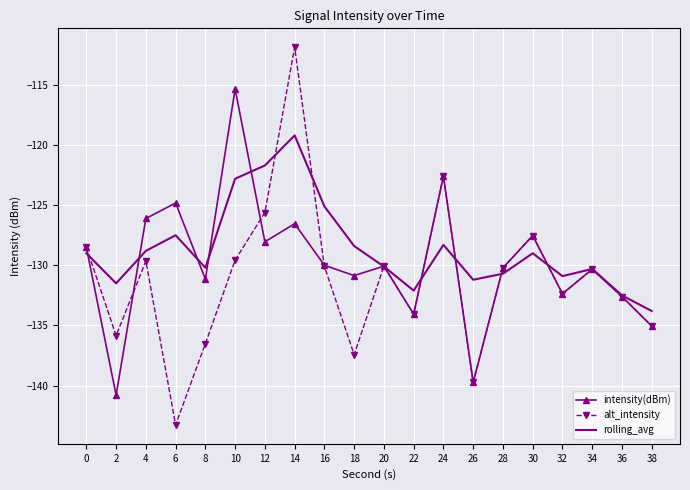

Rank the series at 12 from highest to lowest value.

rolling_avg, alt_intensity, intensity(dBm)